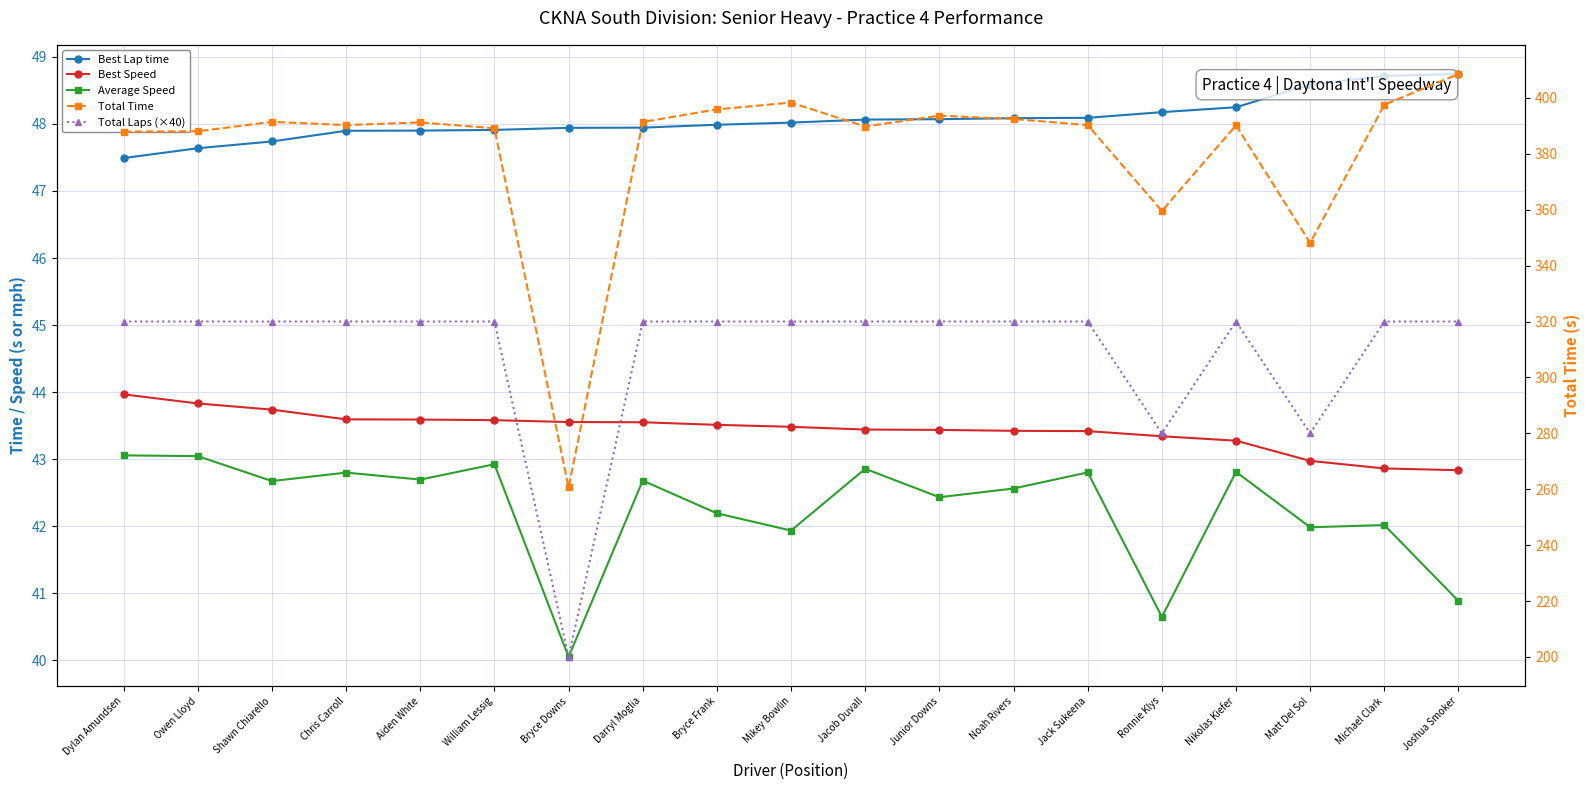

How many interior local peaks does the Total Laps (×40) series have?

1